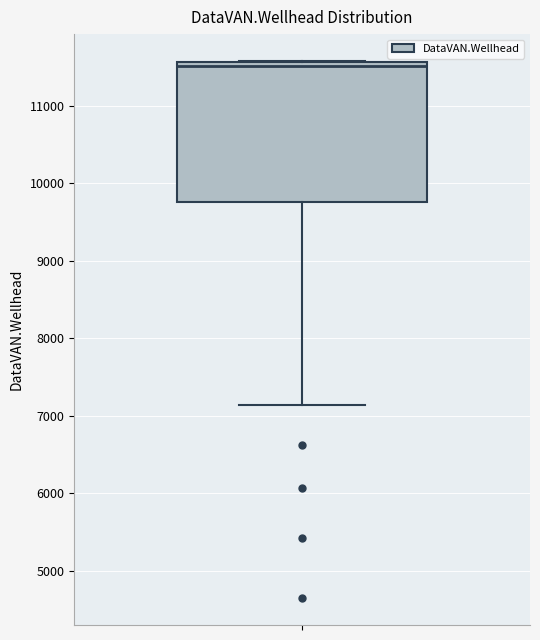

Read this box plot against the y-axis: the position of the median line, the range covered by the box, and the ends of both whiskers. The values are not printed on the chart, so give them approximately, as read against the axis.

median 11500, box 9800 to 11600, whiskers 7100 to 11600